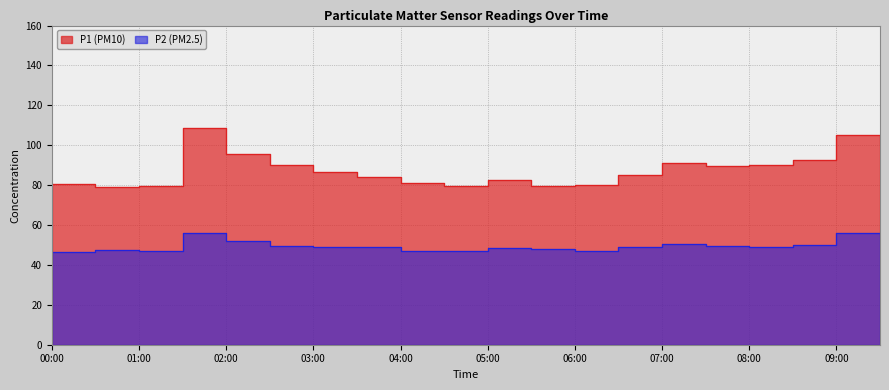

What value does the P2 series have at 00:00?

46.5